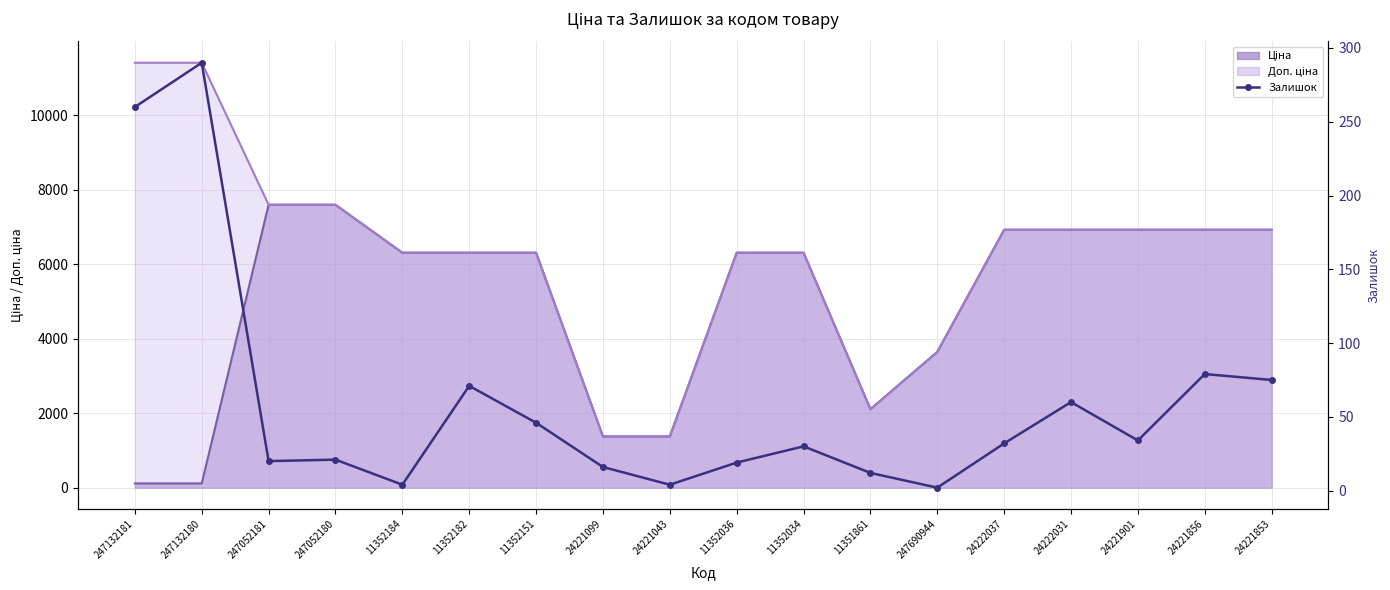

How many lines are shown in the chart?

1